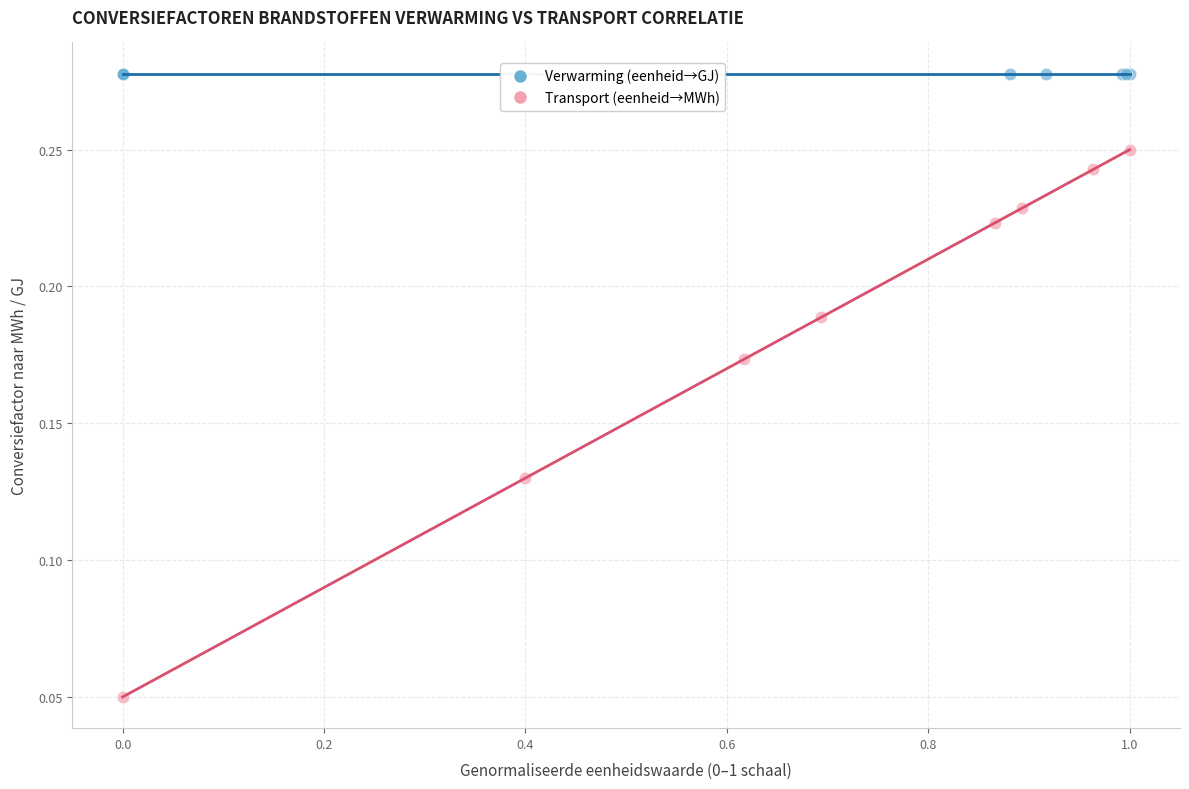

Which series contains the highest Y value?

Verwarming (eenheid→GJ)